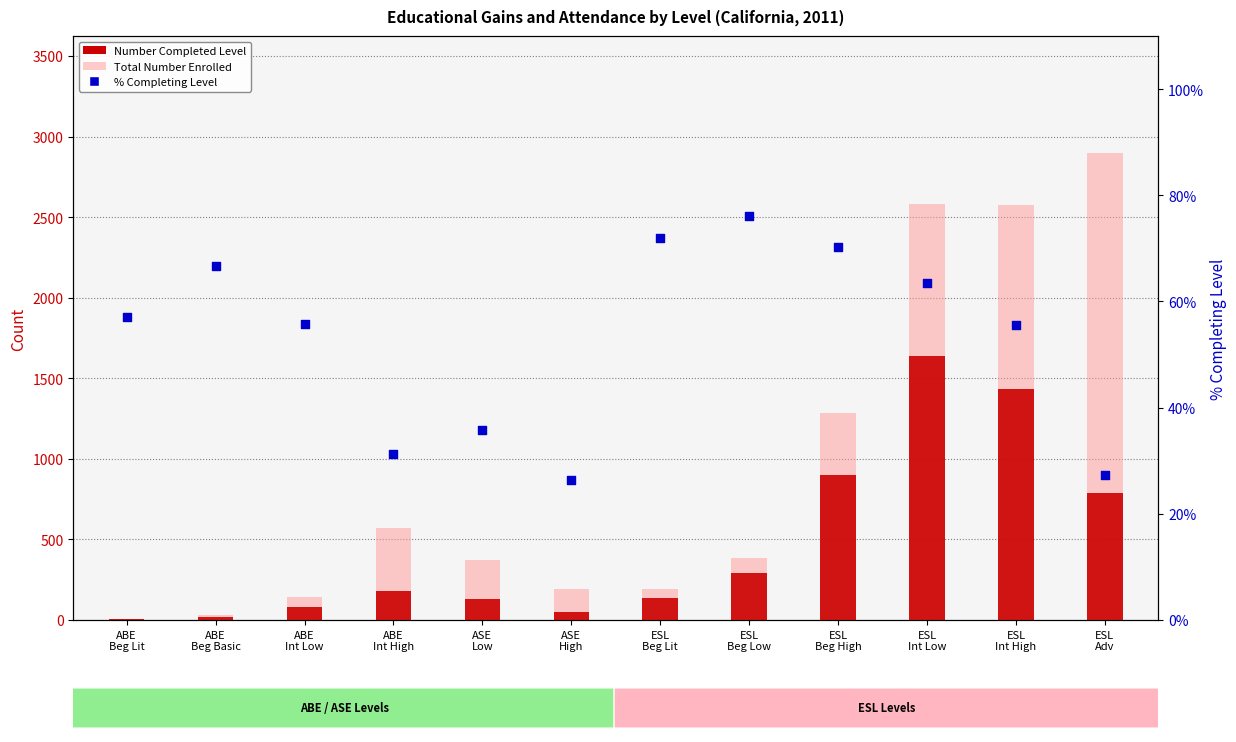

Which series contains the highest Y value?

Total Number Enrolled